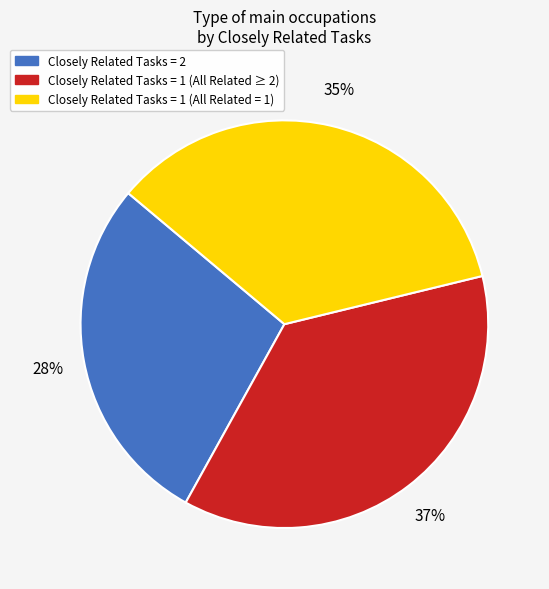

Is there a majority slice in this chart?

No